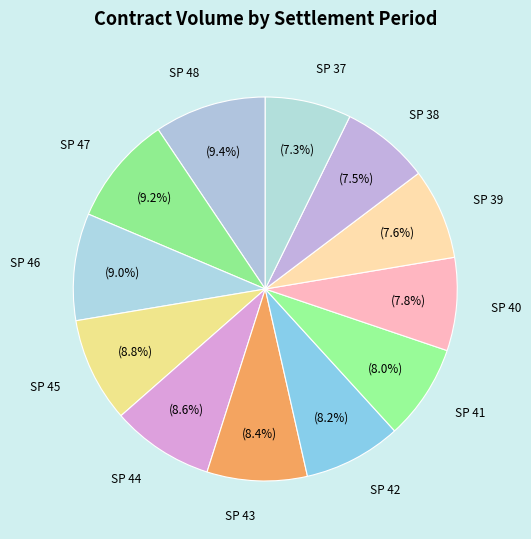

Is it true that SP 37 is 7% of the pie?

True